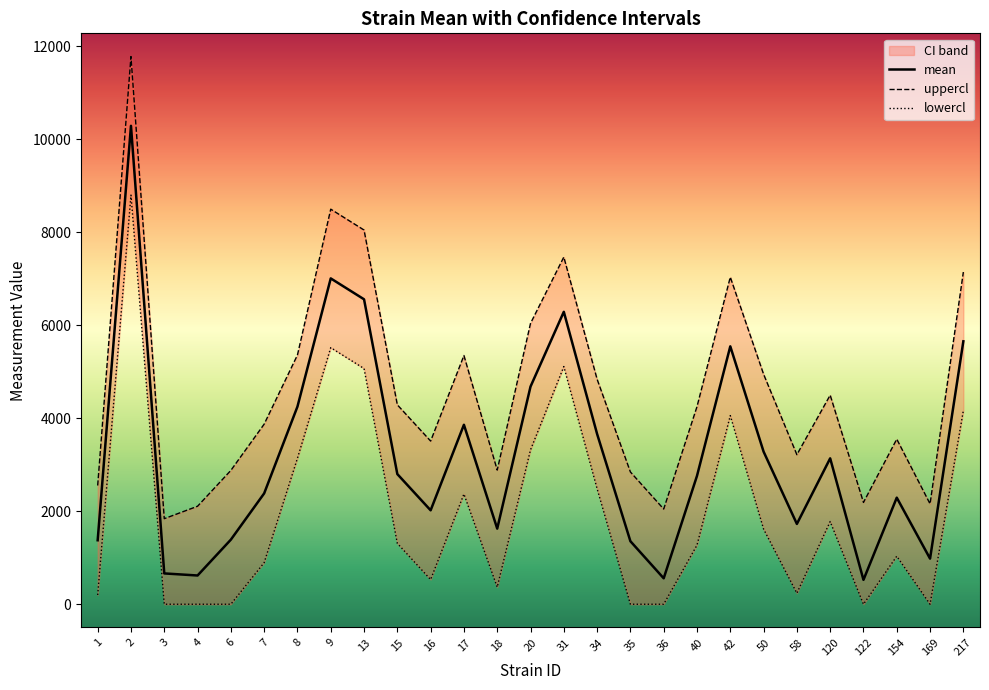

Does the chart have visible grid lines?

No